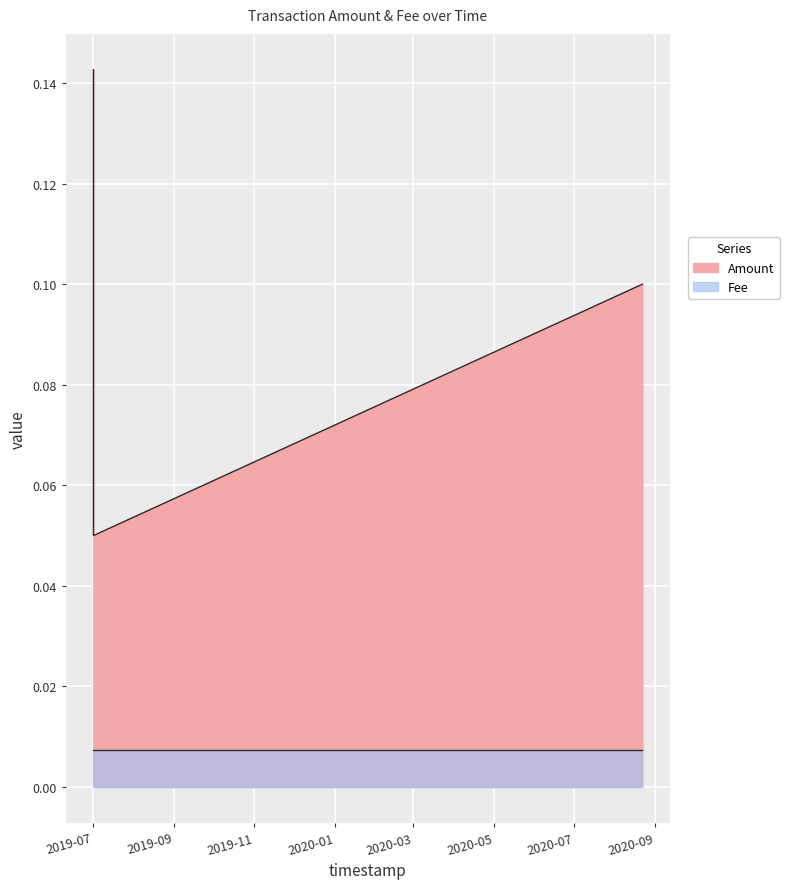

What is the difference between the second highest and minimum values?

0.1